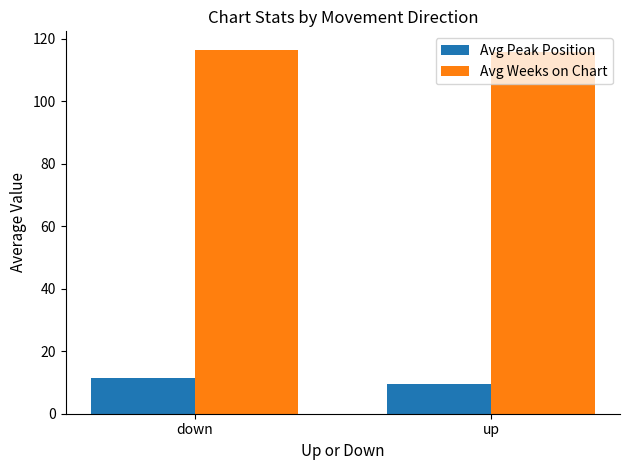

How many groups of bars are there?

2